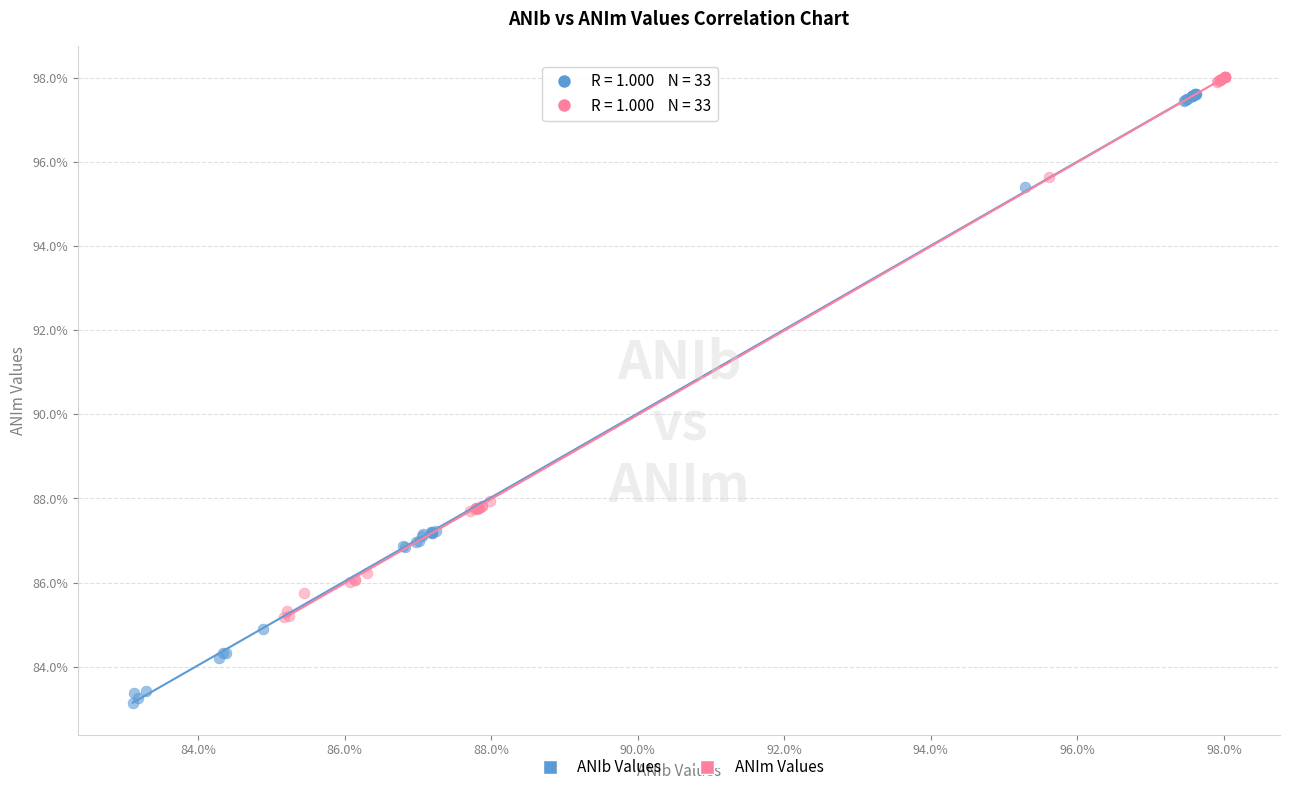

Which series reaches the minimum Y coordinate?

ANIb Values